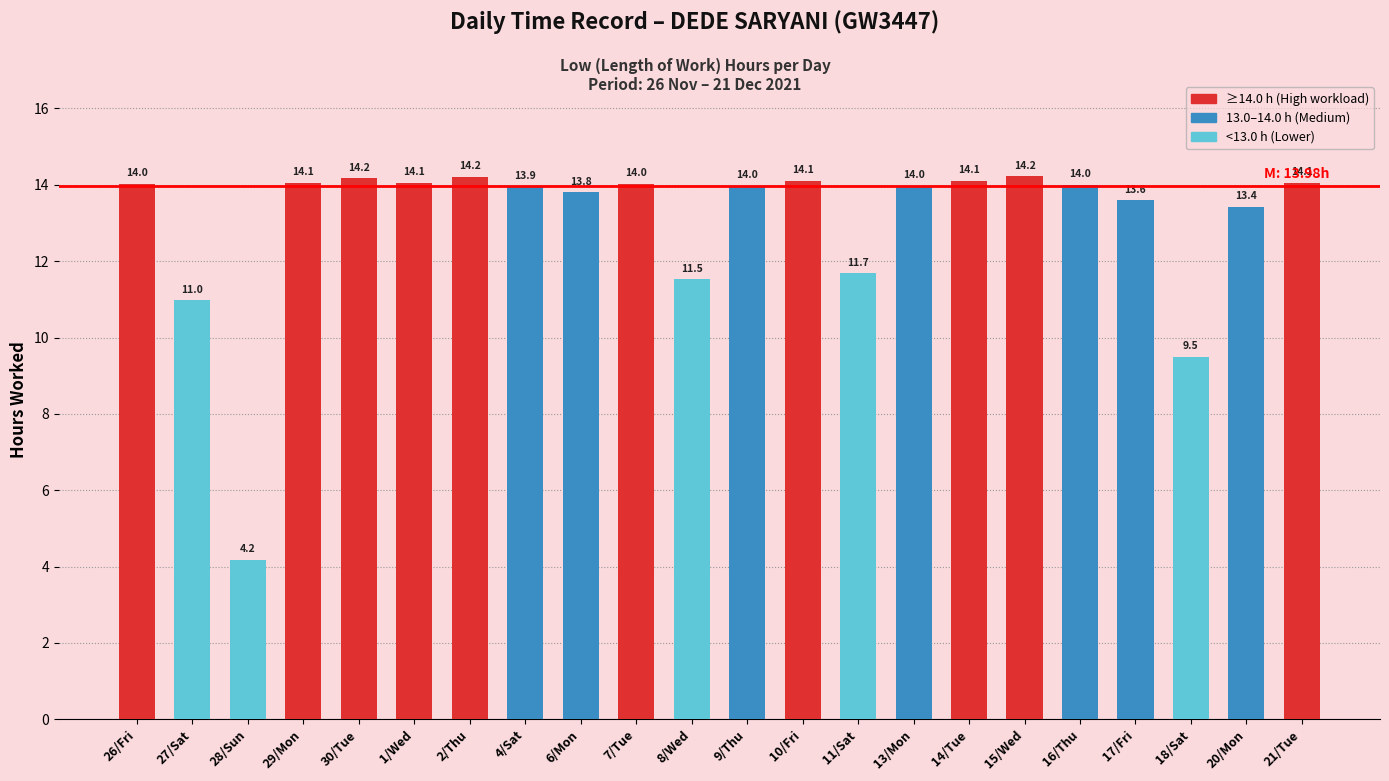

The value at 29/Mon is 14.1. True or false?

True